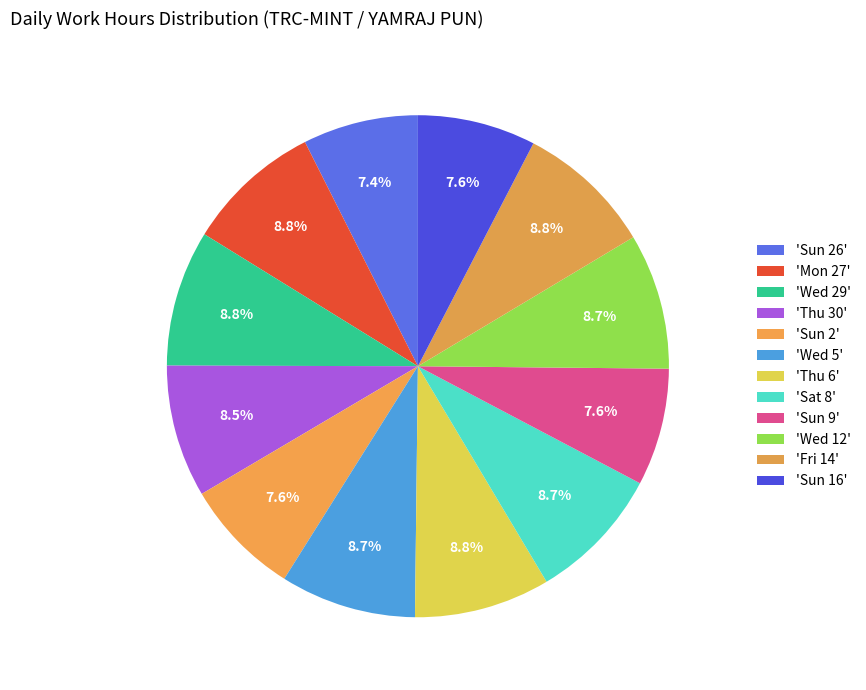

Is there a majority slice in this chart?

No